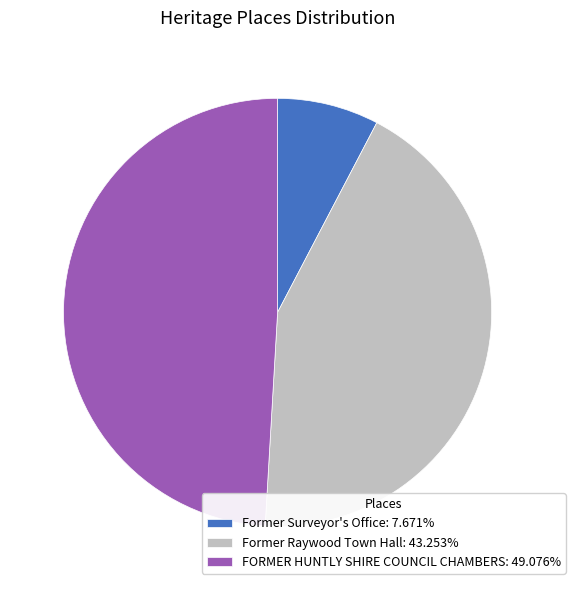

Approximately how many times larger is the value at Former Raywood Town Hall: 43.253% compared to Former Surveyor's Office: 7.671%?

5.6